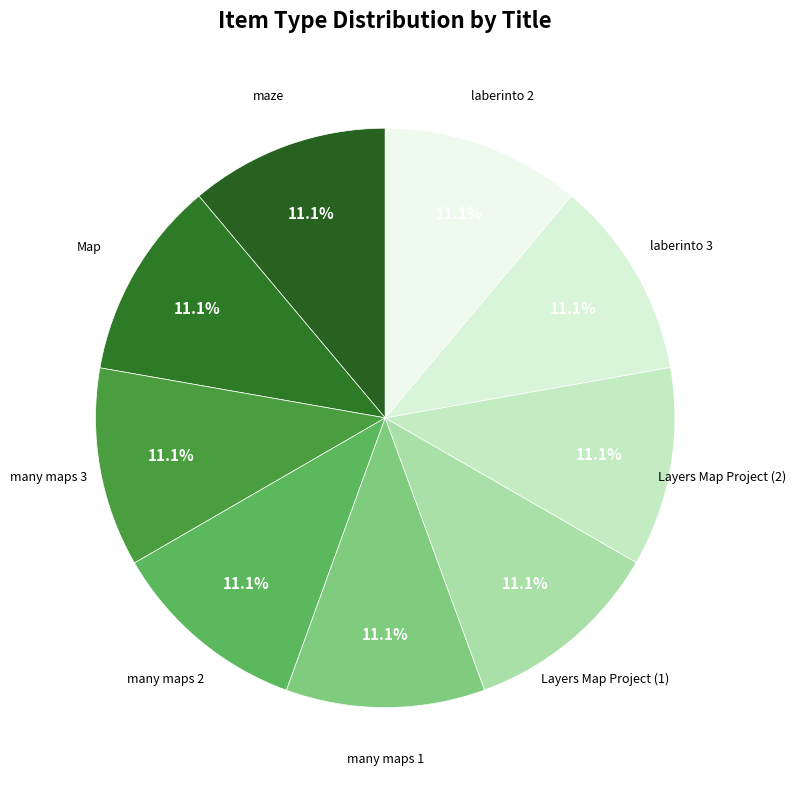

Count the number of slices in the pie.

9